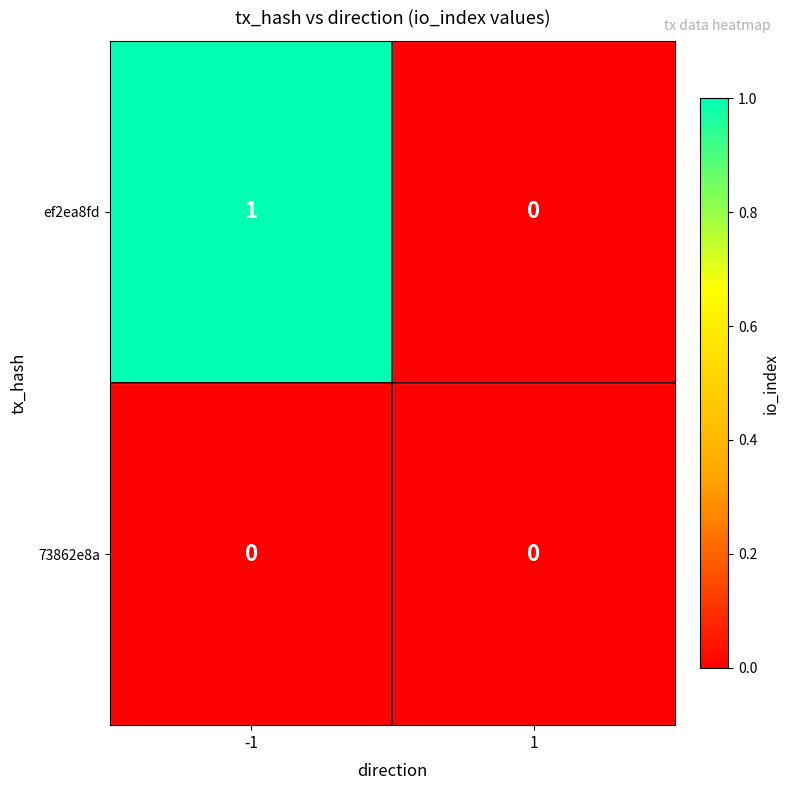

List the series in order of their peak value, highest first.

ef2ea8fd, 73862e8a